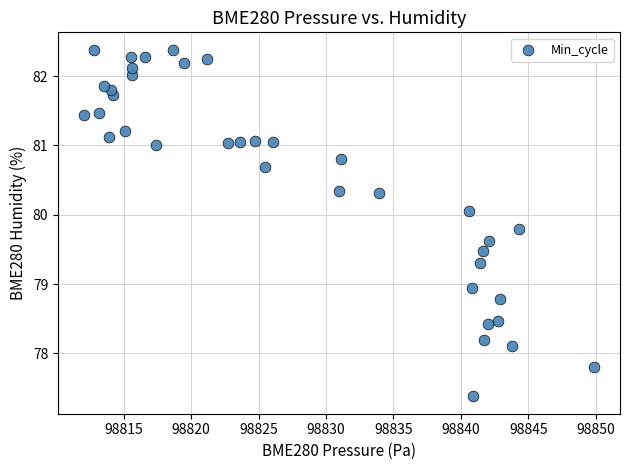

What Y value in the scatter plot is closest to 79?

78.9